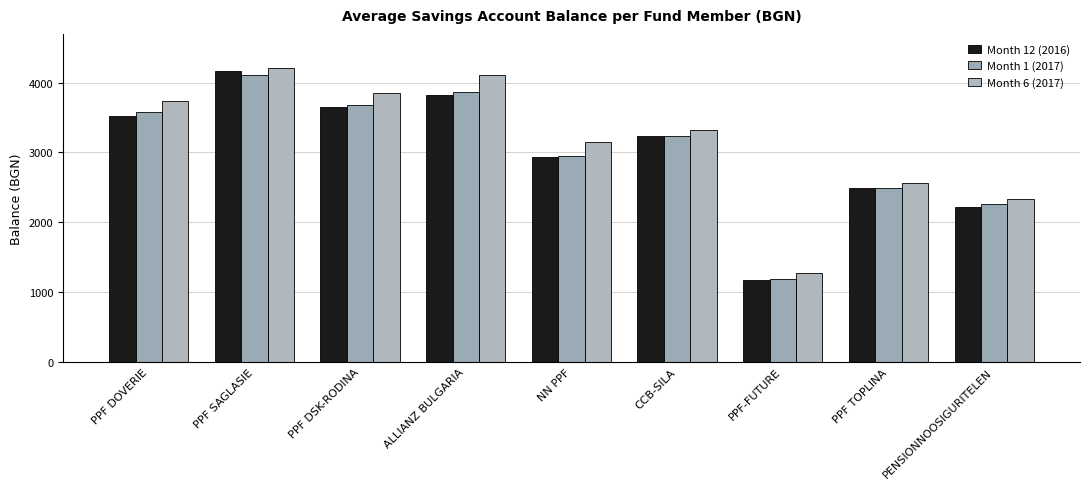

What is the sum of the Month 6 (2017) values at PPF DSK-RODINA and CCB-SILA?

7172.4